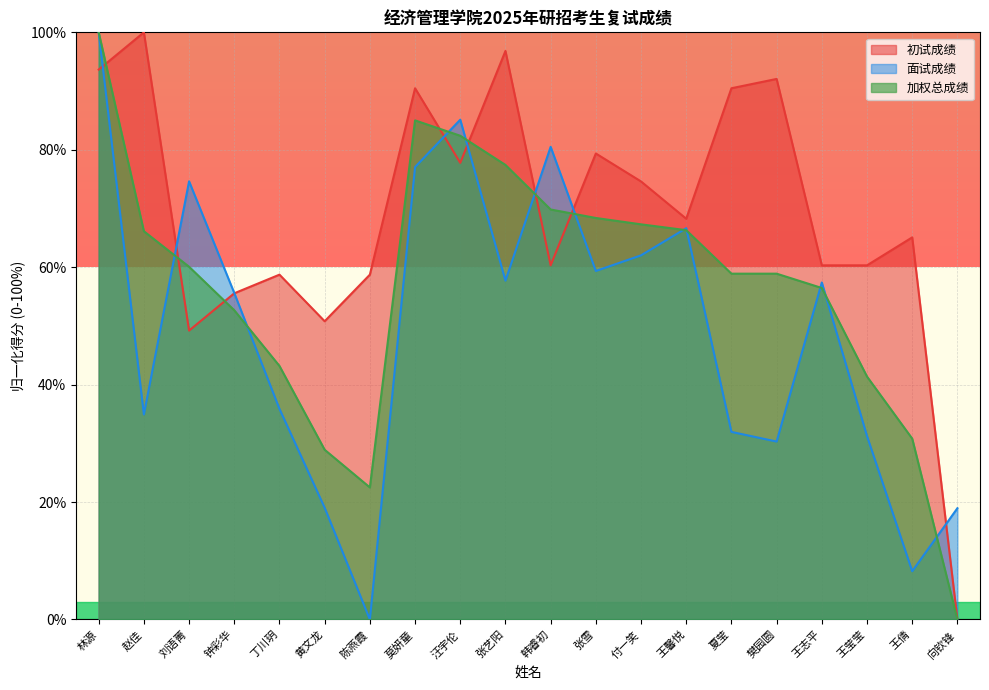

How many lines are shown in the chart?

3